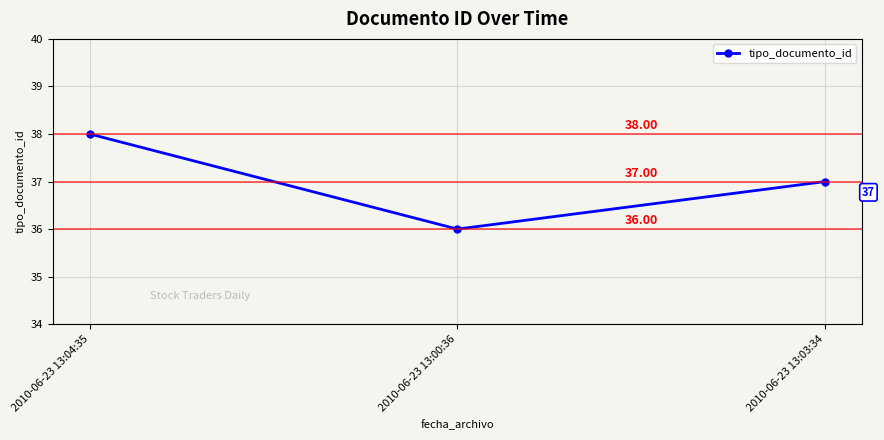

The value at 2010-06-23 13:00:36 is 24. True or false?

False